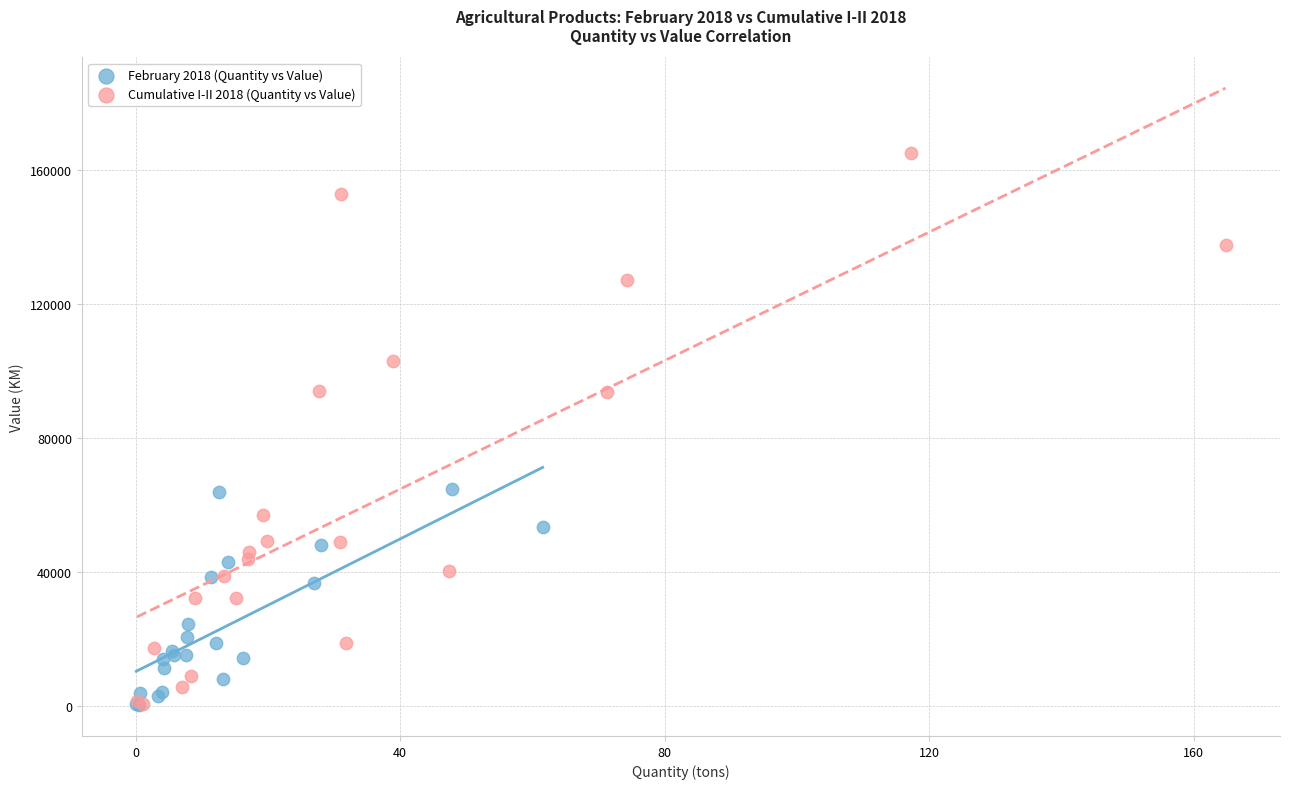

Which series has the largest Y range (max minus min)?

Cumulative I-II 2018 (Quantity vs Value)